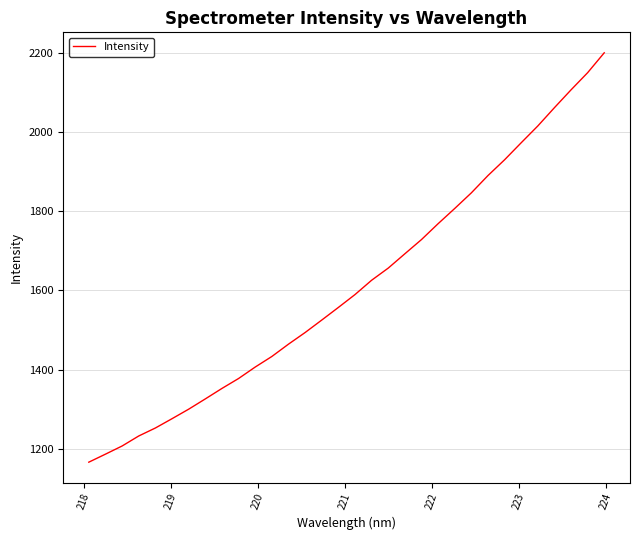

What is the maximum value shown in the chart?

2199.5